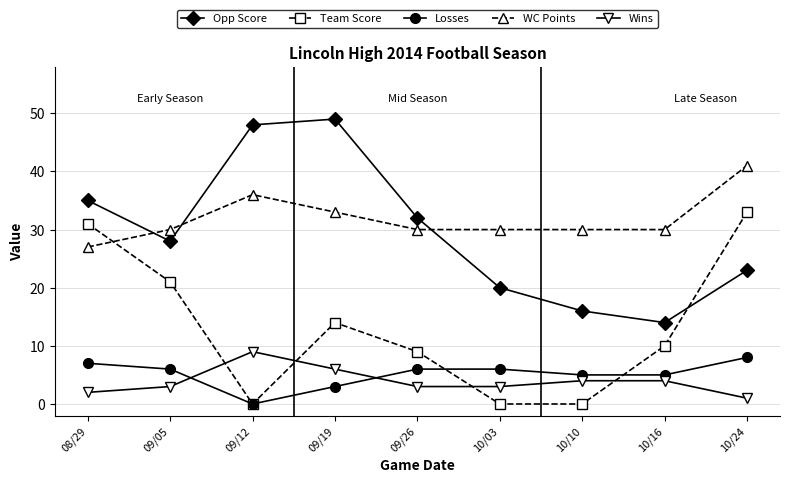

How many times do Team Score and Wins cross each other?

4